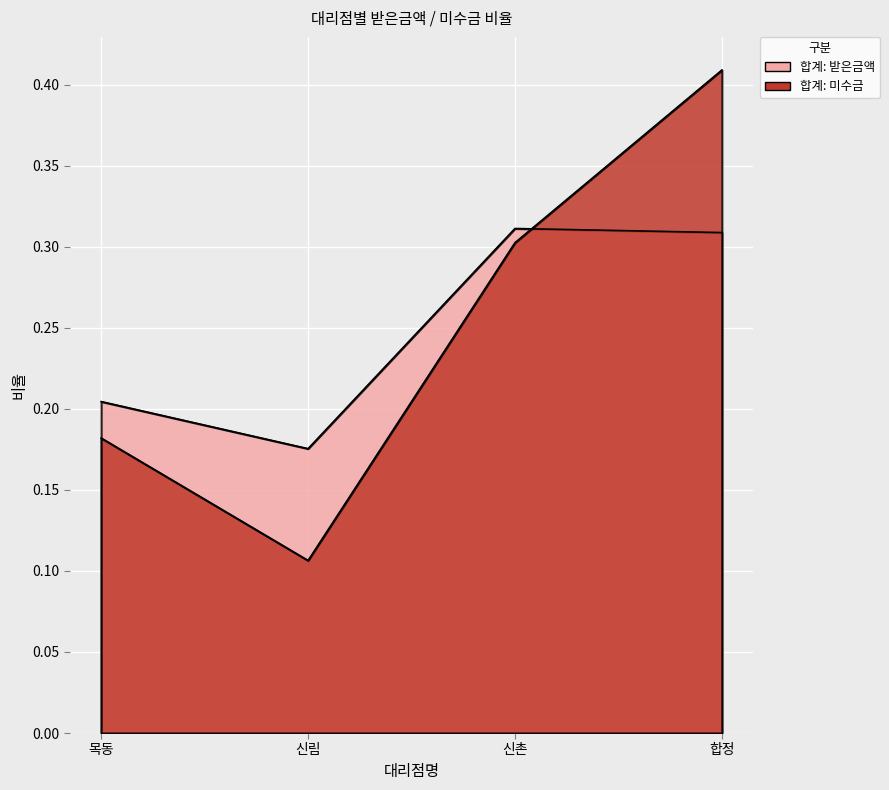

At how many categories does at least one series exceed 0?

4